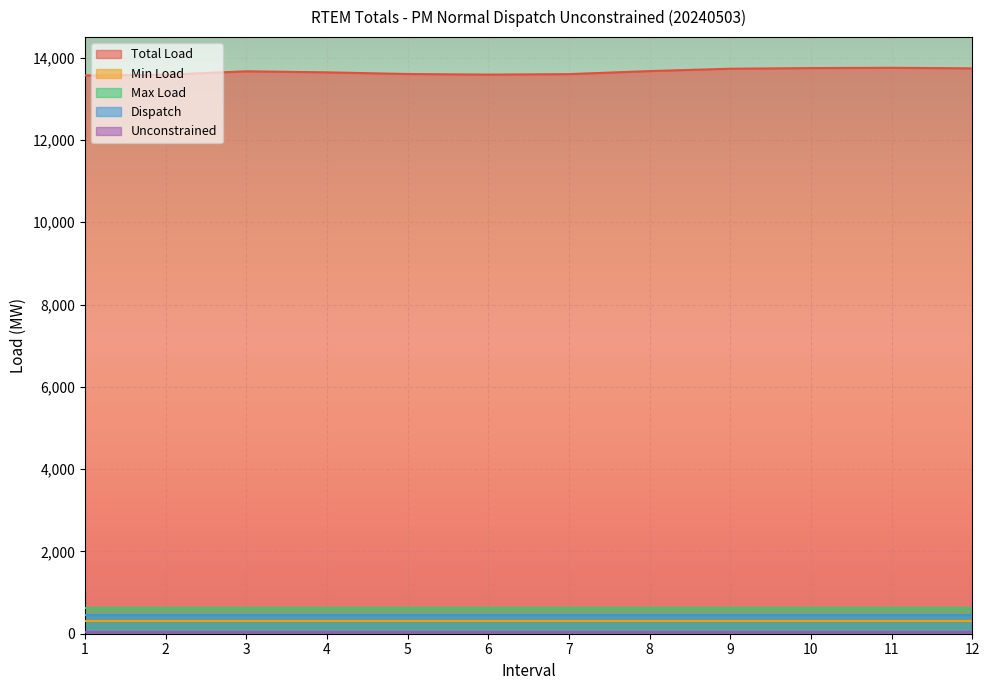

What is the value of the Dispatch point at the 3rd from the left?

450.0